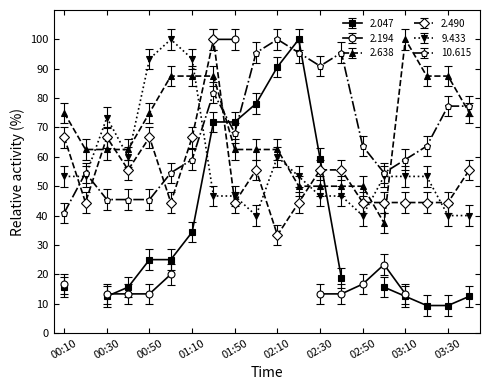

What position from the left is 01:10?

7